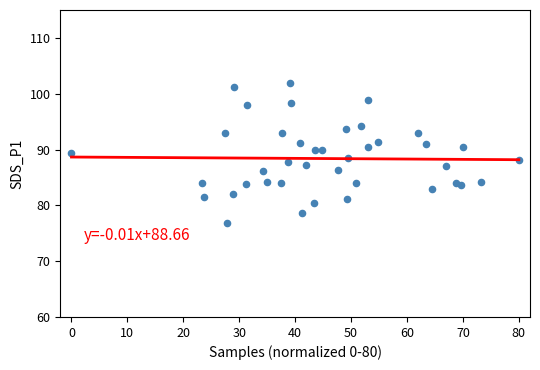

What is the range of Y values (max minus min)?

25.0